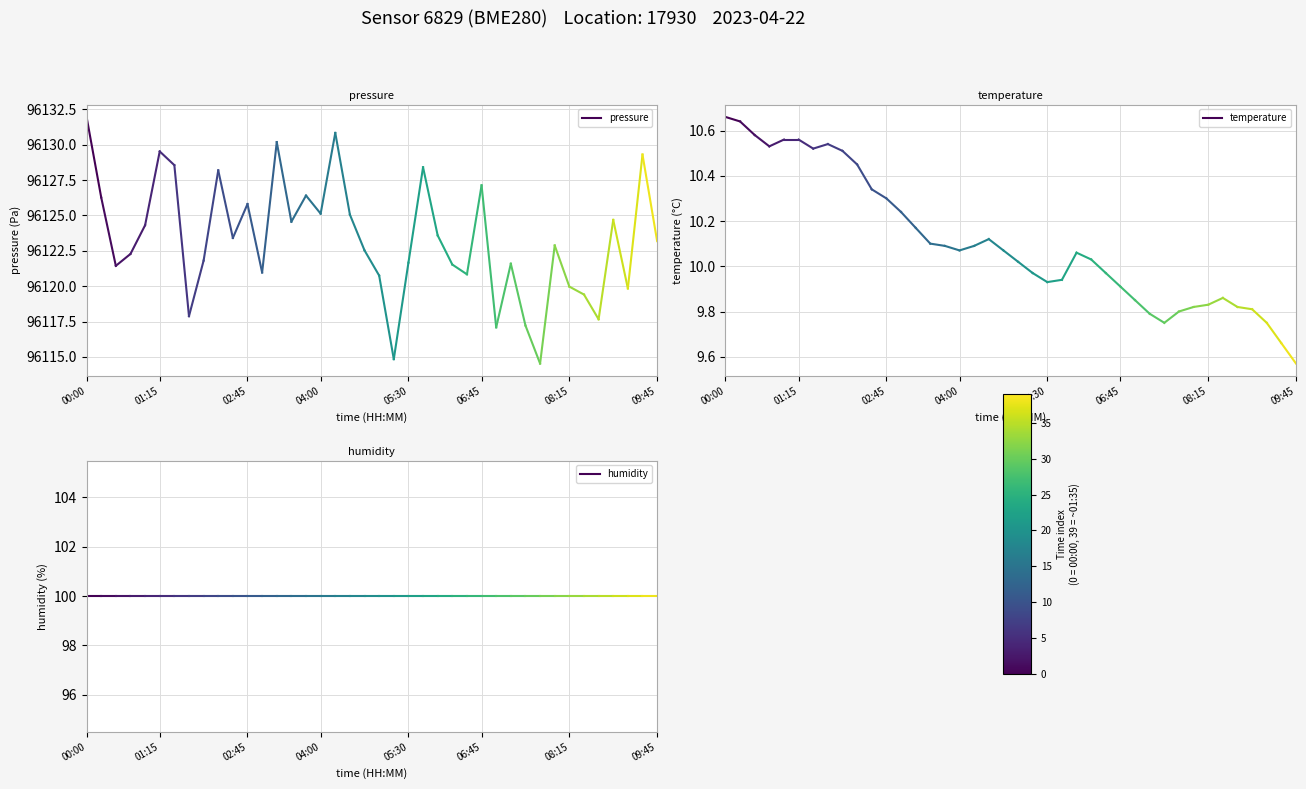

Which has a higher value, 01:15 or 00:00?

00:00